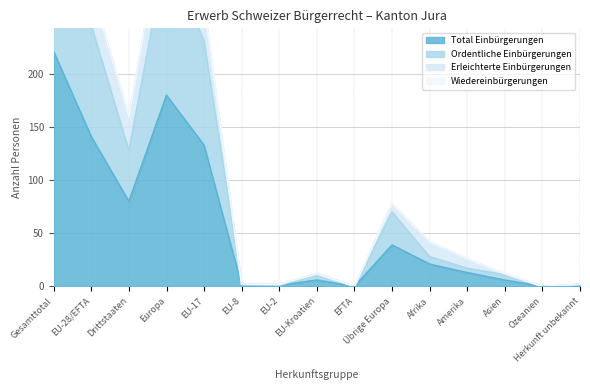

In Total Einbürgerungen, how many points are higher than both neighbors (excluding endpoints)?

3